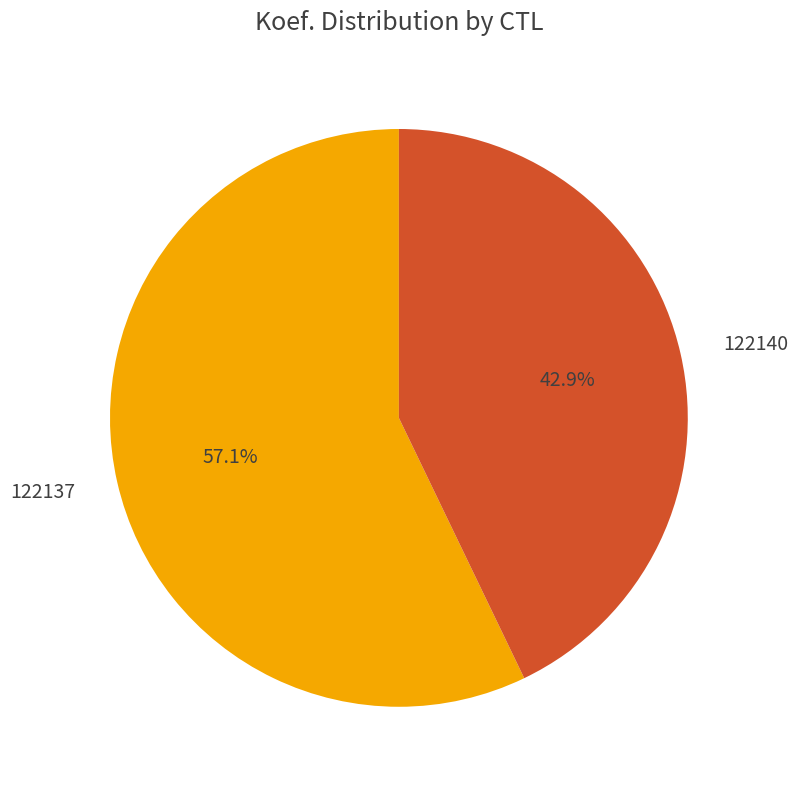

How many segments does this pie chart have?

2